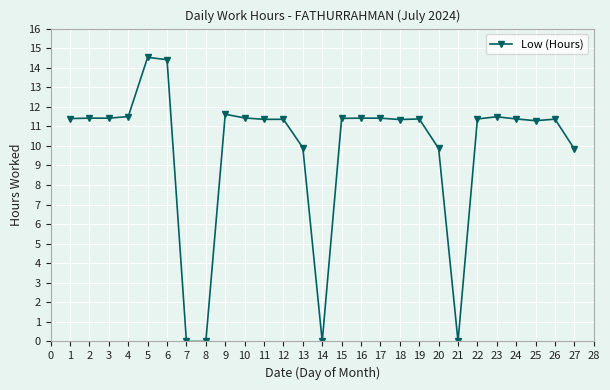

What is the value of the 4th point from the left?

11.5